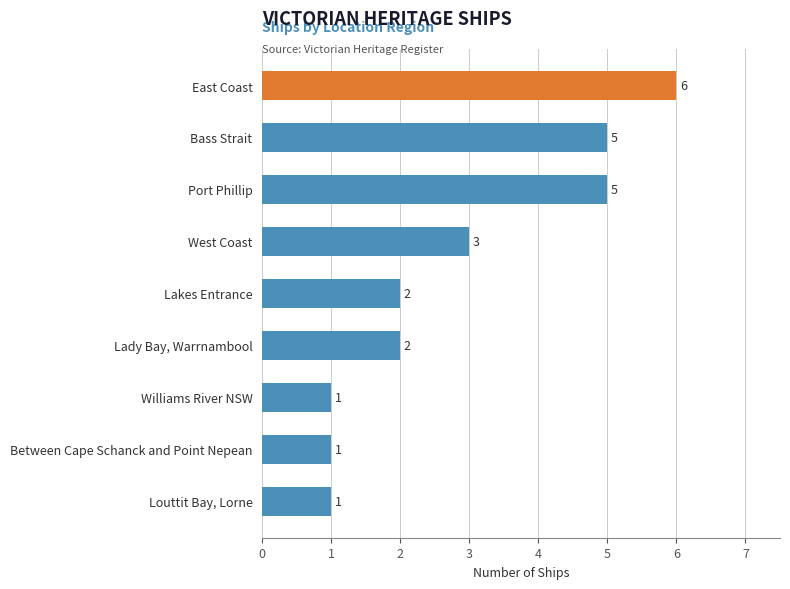

What is the greatest value displayed?

6